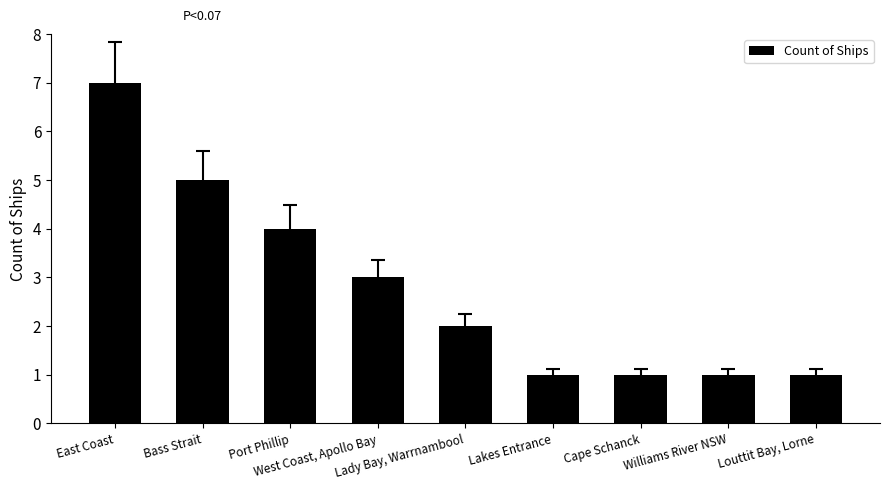

At which label does the data first exceed 2?

East Coast